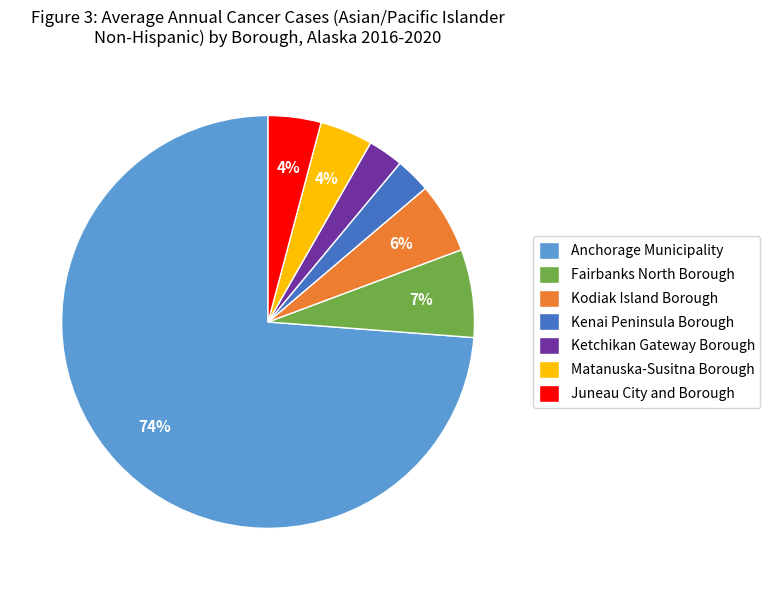

To the nearest percent, what percentage of the pie is Kenai Peninsula Borough?

3%